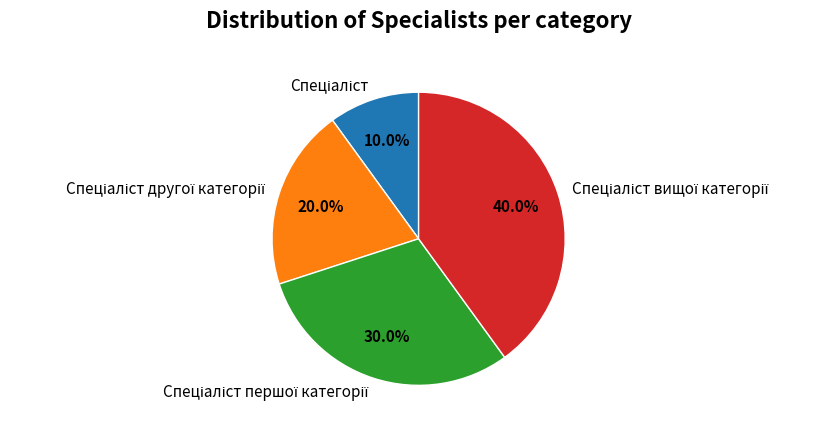

Is there a majority slice in this chart?

No